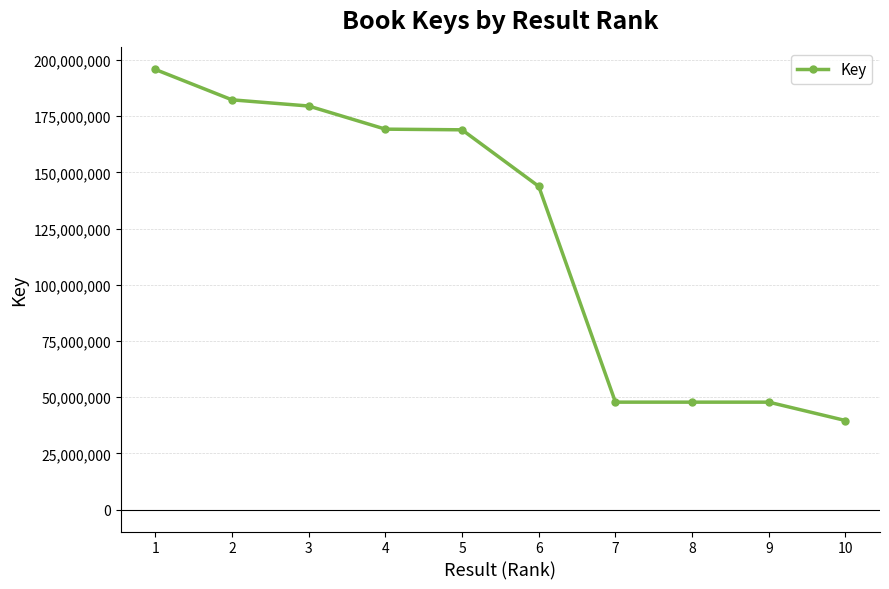

Which label corresponds to the largest value in the chart?

1